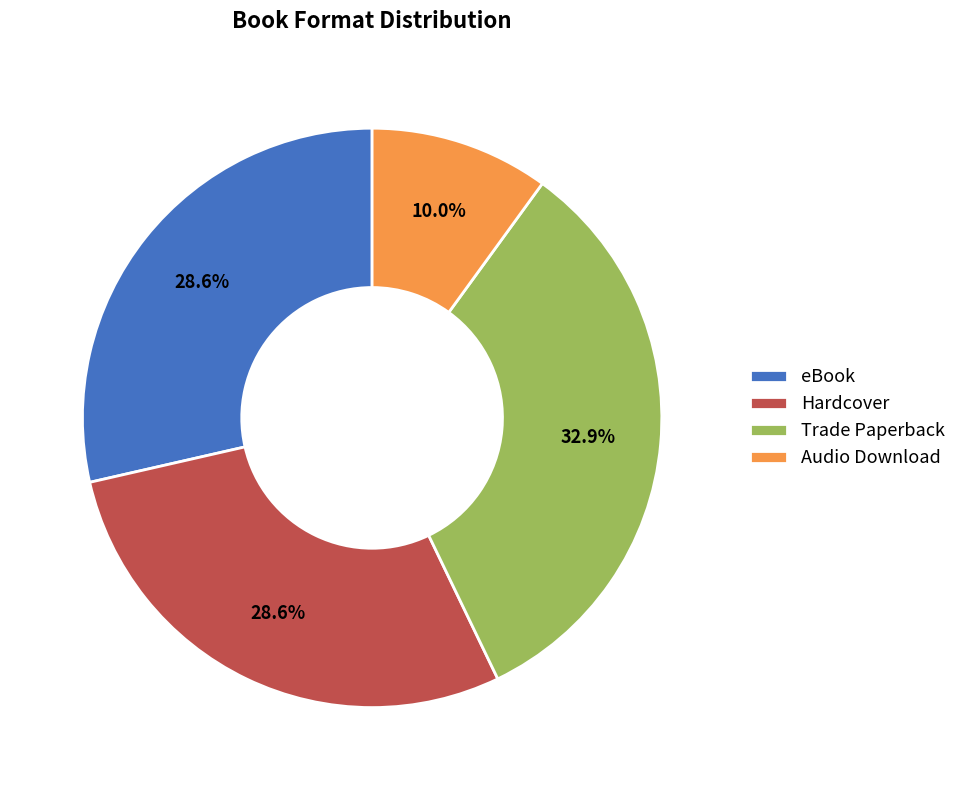

What is the total percentage of Trade Paperback and Hardcover?

61.4%